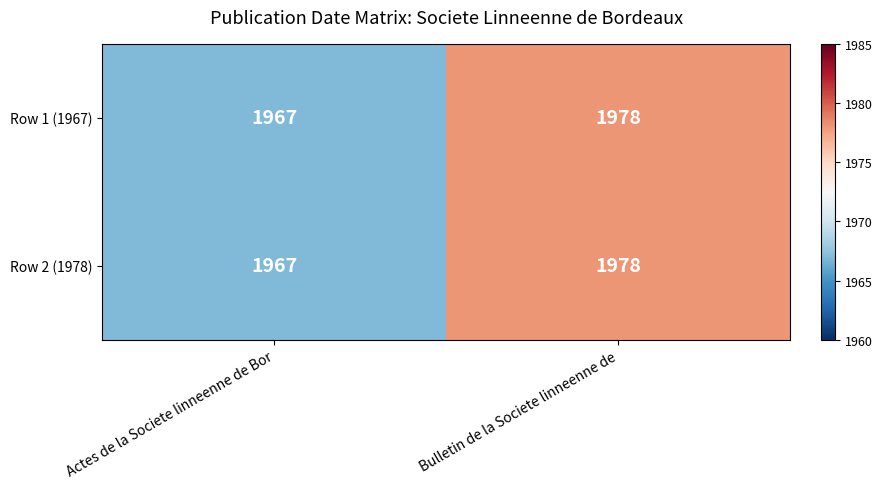

How many distinct data groups are displayed?

2